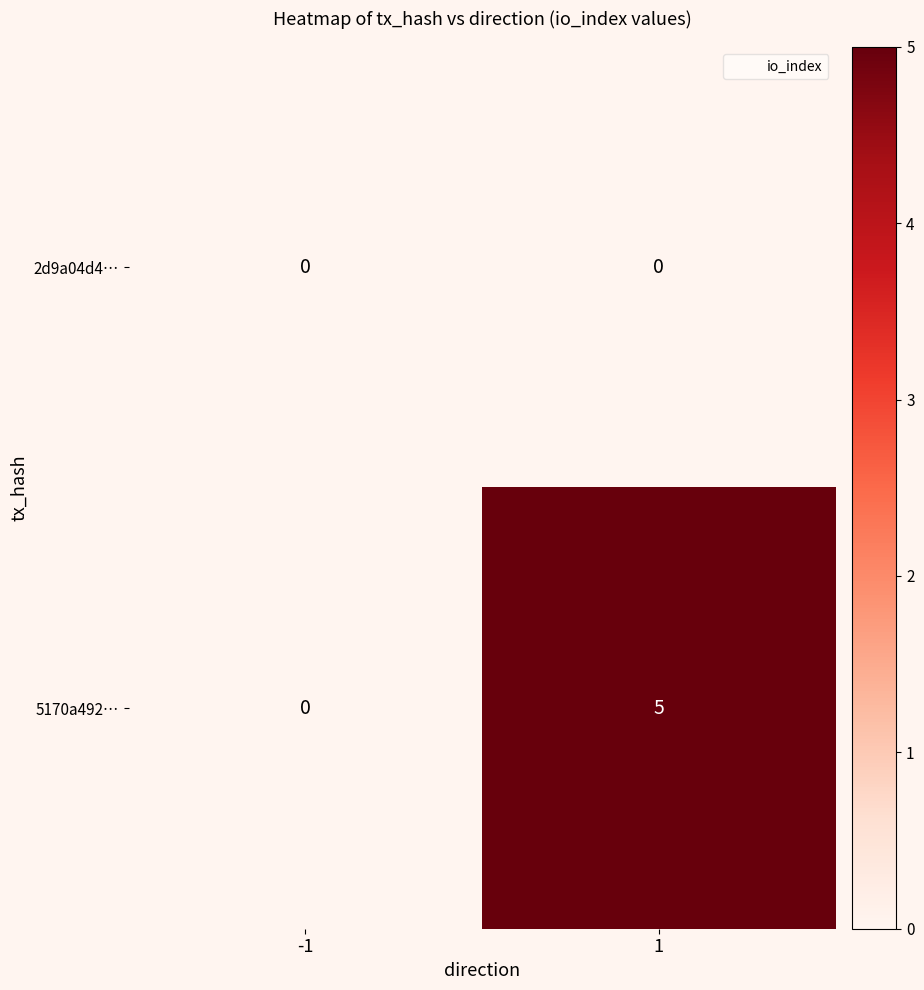

At which category is the sum across all series the highest?

1